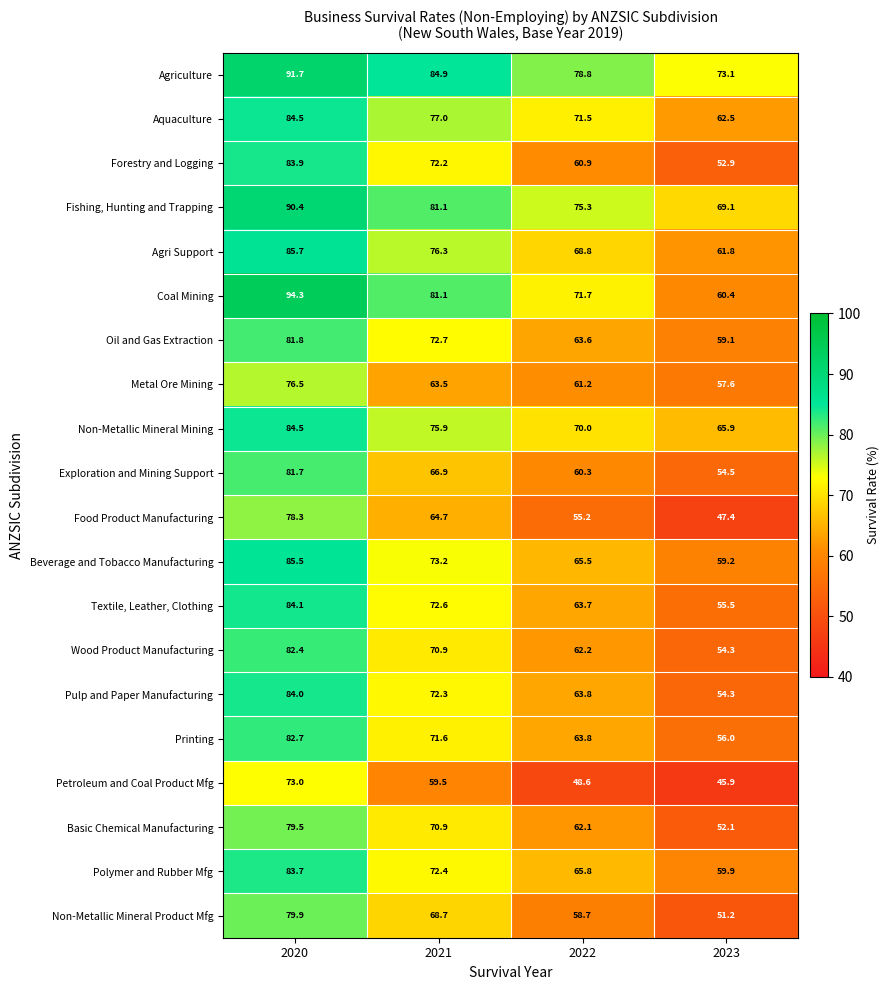

What is the spread (max minus min) of values at 2022?

30.2